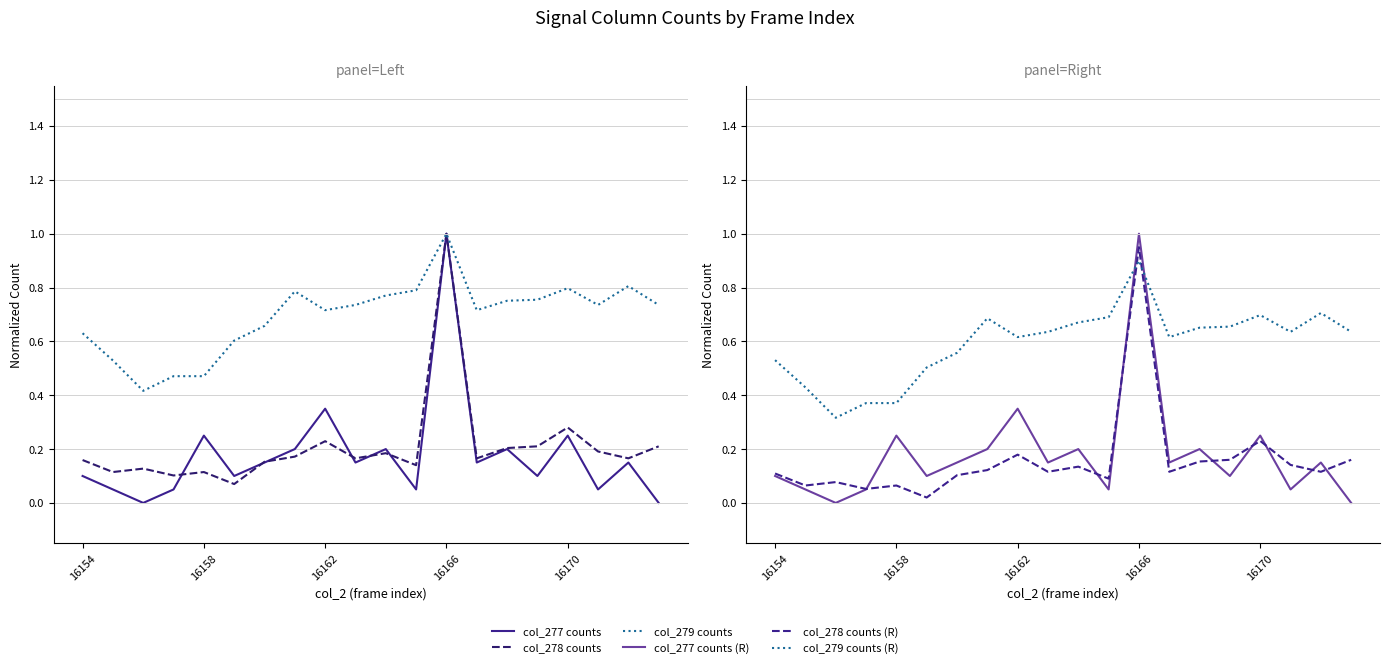

What is the difference between the maximum and minimum values in the col_279 counts series?

0.6